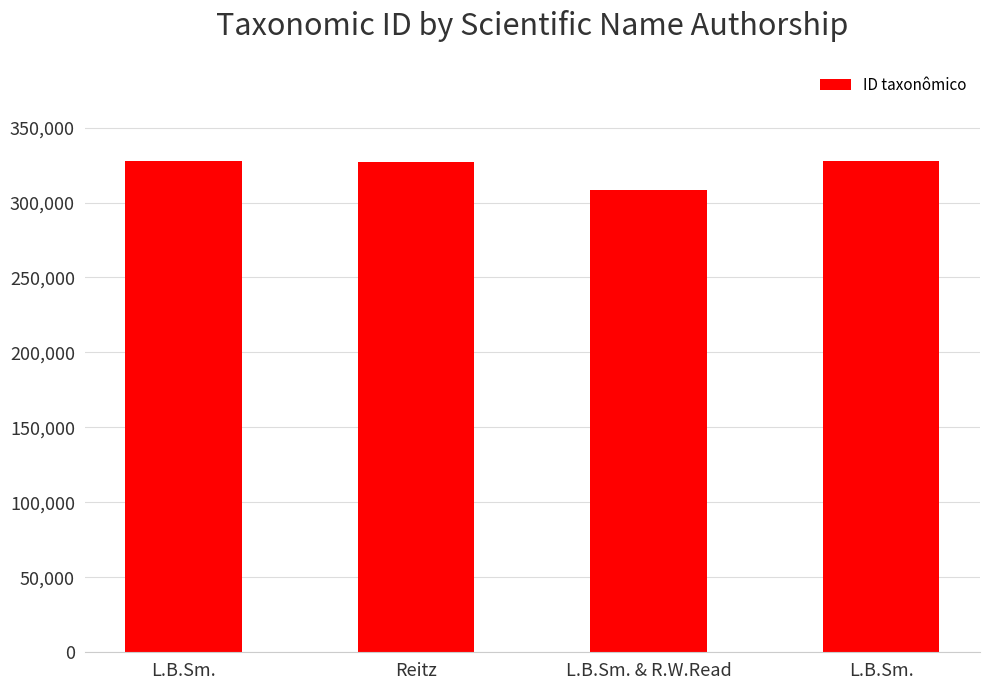

What is the average value?

322584